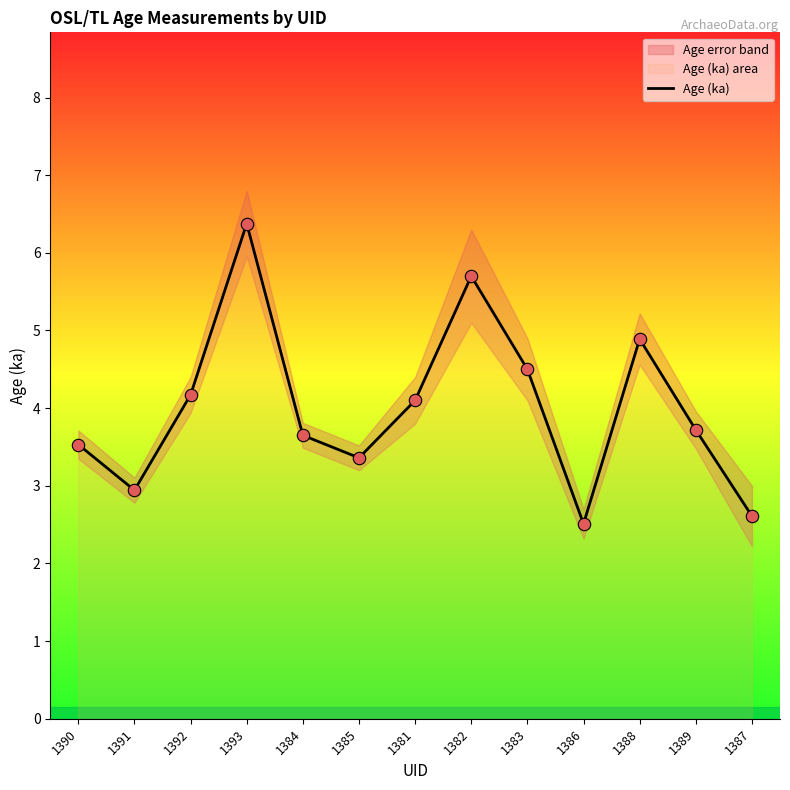

What is the change in value from 1381 to 1386?

-1.6